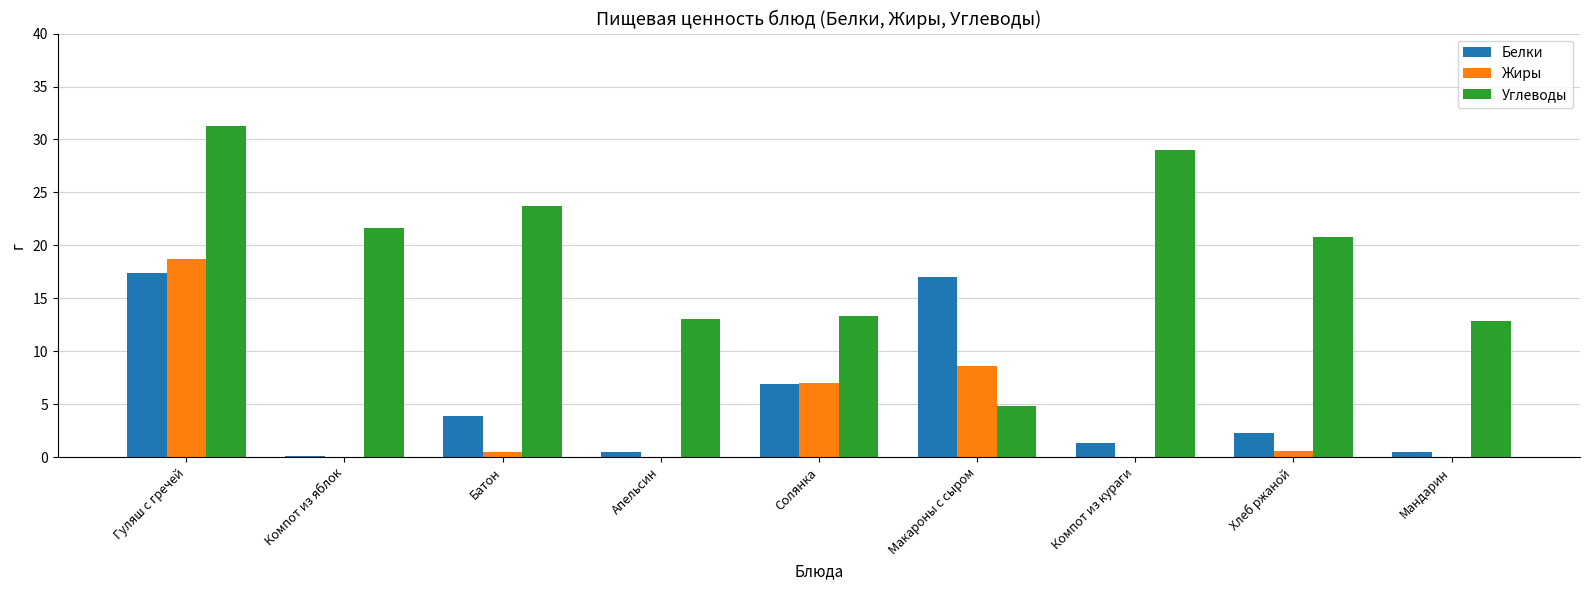

What is the highest value of the Жиры series?

18.7